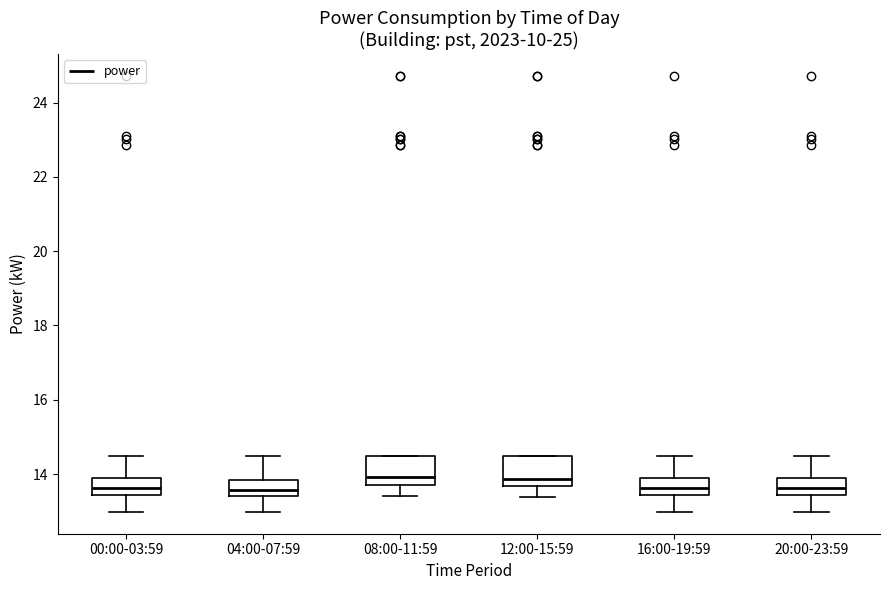

Reading left to right, read every box against the y-axis: the position of its median line, the range the box covers, and the ends of its whiskers. The values are not printed on the chart, so give them approximately, as read against the axis.

00:00-03:59: median 13.6, box 13.4 to 13.8, whiskers 13.0 to 14.4
04:00-07:59: median 13.6, box 13.4 to 13.8, whiskers 13.0 to 14.4
08:00-11:59: median 14.0, box 13.8 to 14.4, whiskers 13.4 to 14.4
12:00-15:59: median 13.8, box 13.6 to 14.4, whiskers 13.4 to 14.4
16:00-19:59: median 13.6, box 13.4 to 13.8, whiskers 13.0 to 14.4
20:00-23:59: median 13.6, box 13.4 to 13.8, whiskers 13.0 to 14.4